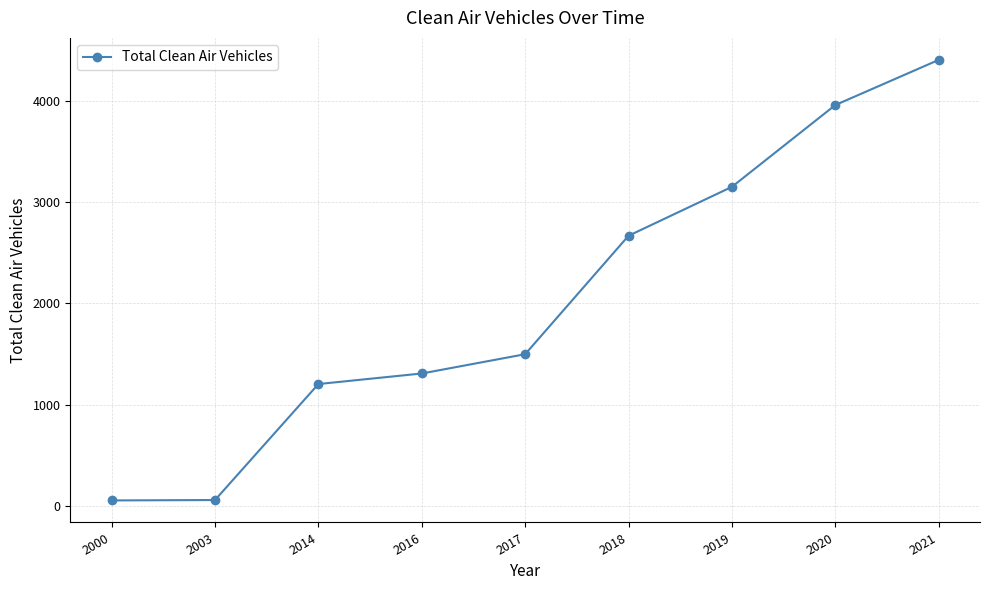

At which label is the value closest to 2229?

2018